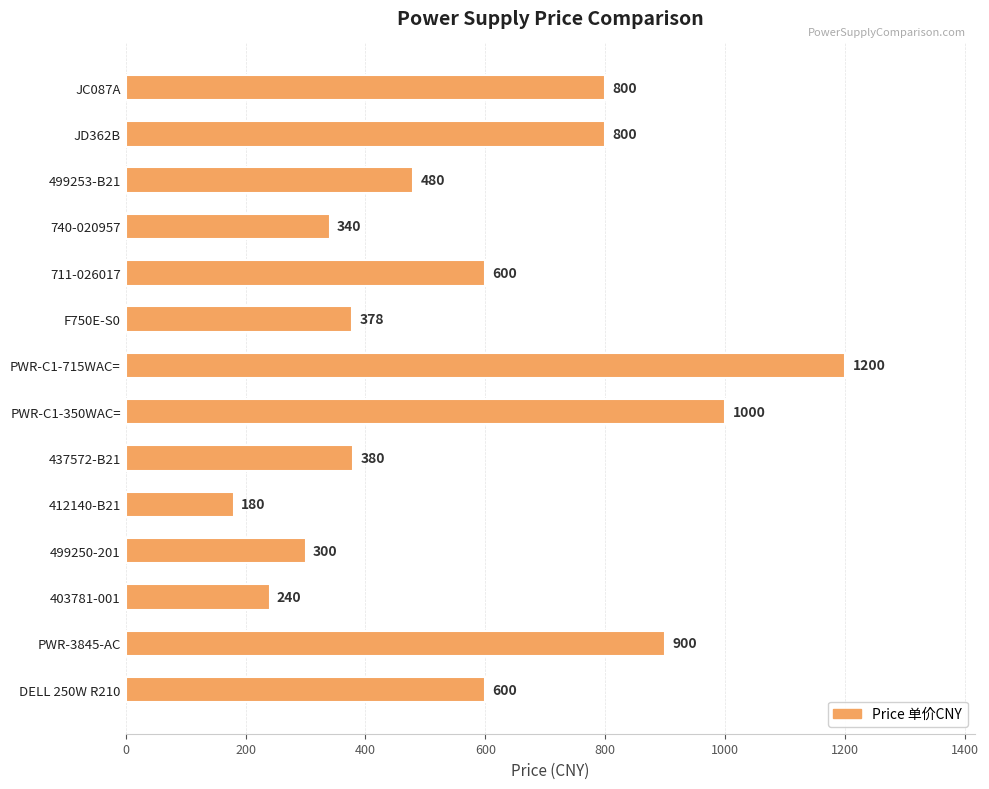

What is the difference between the maximum and minimum values?

1020